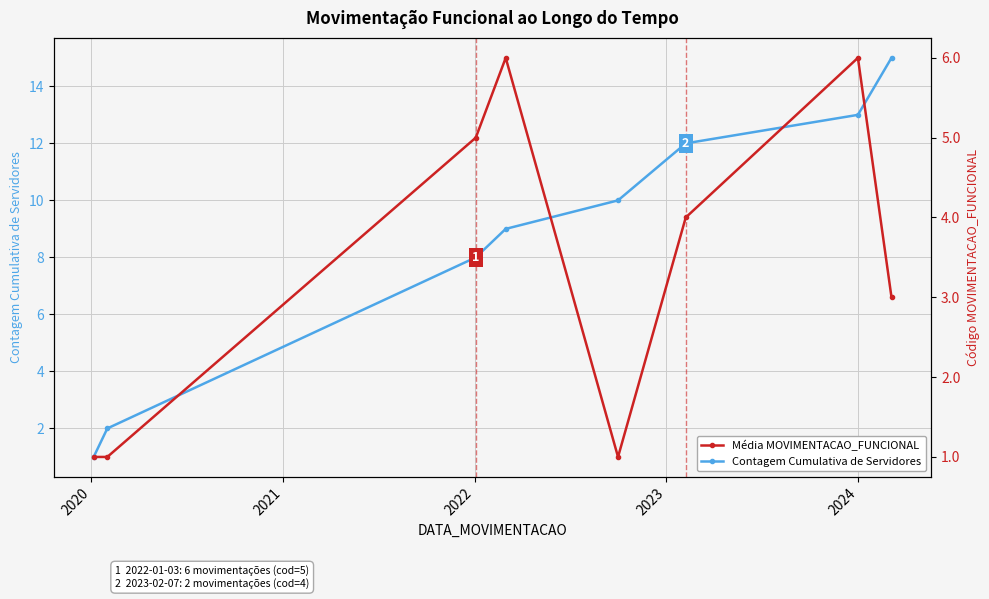

What is the maximum value for Contagem Cumulativa de Servidores?

15